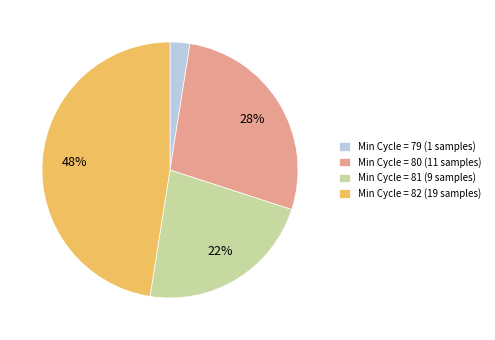

Which has a higher value, Min Cycle = 79 (1 samples) or Min Cycle = 82 (19 samples)?

Min Cycle = 82 (19 samples)